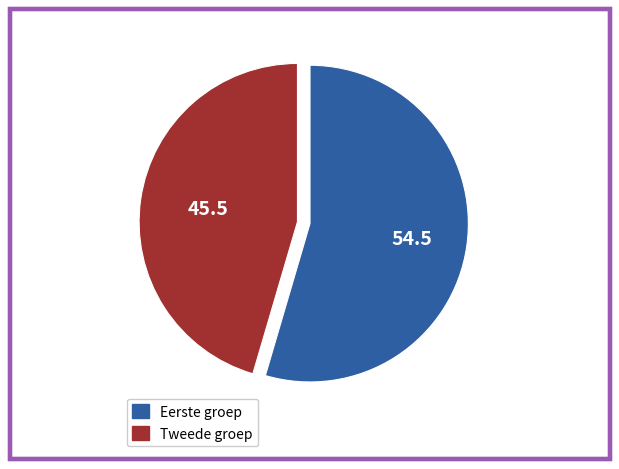

Does any single category account for the majority?

Yes